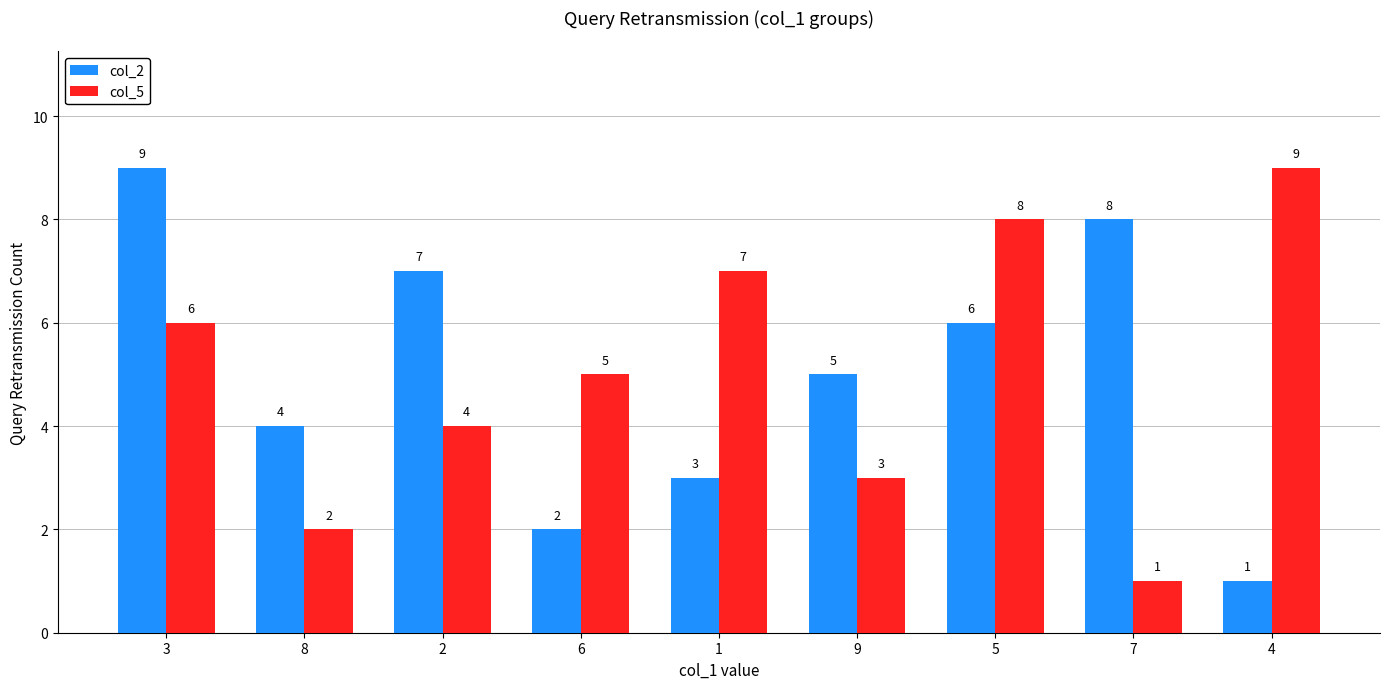

Between 1 and 5, which series saw the biggest shift?

col_2